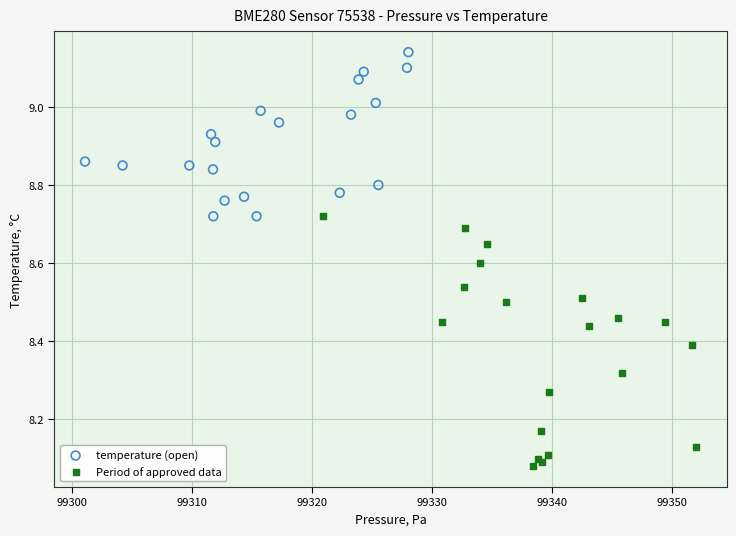

Which series contains the highest Y value?

temperature (open)